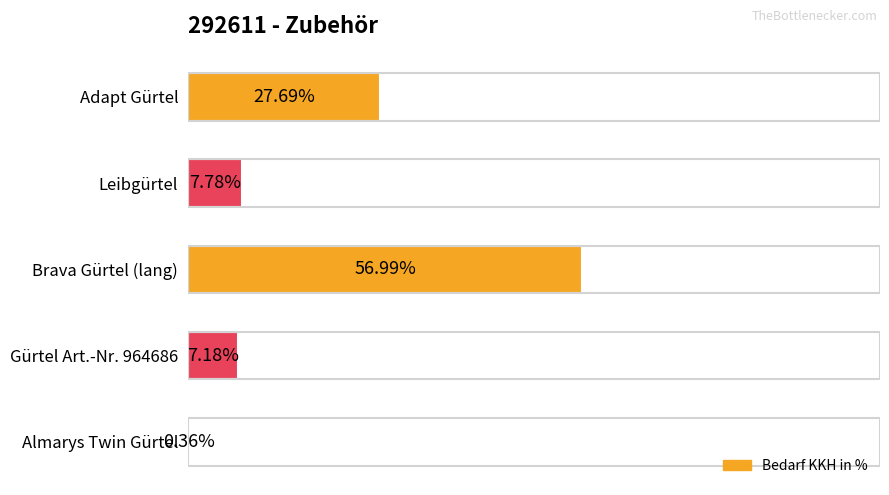

Are the bars horizontal?

Yes